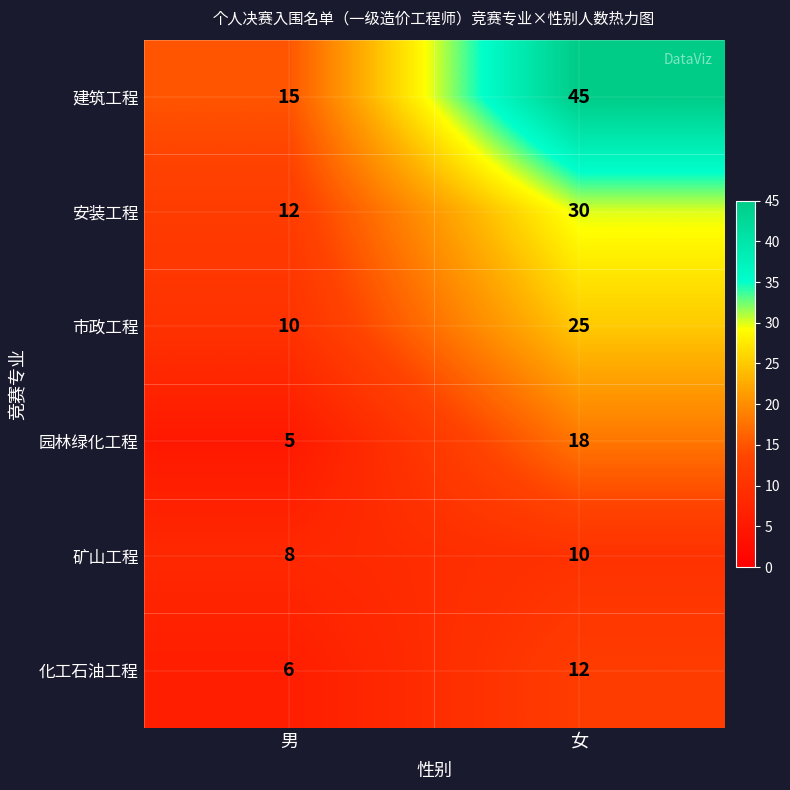

The 园林绿化工程 series shows 8 at 男. True or false?

False